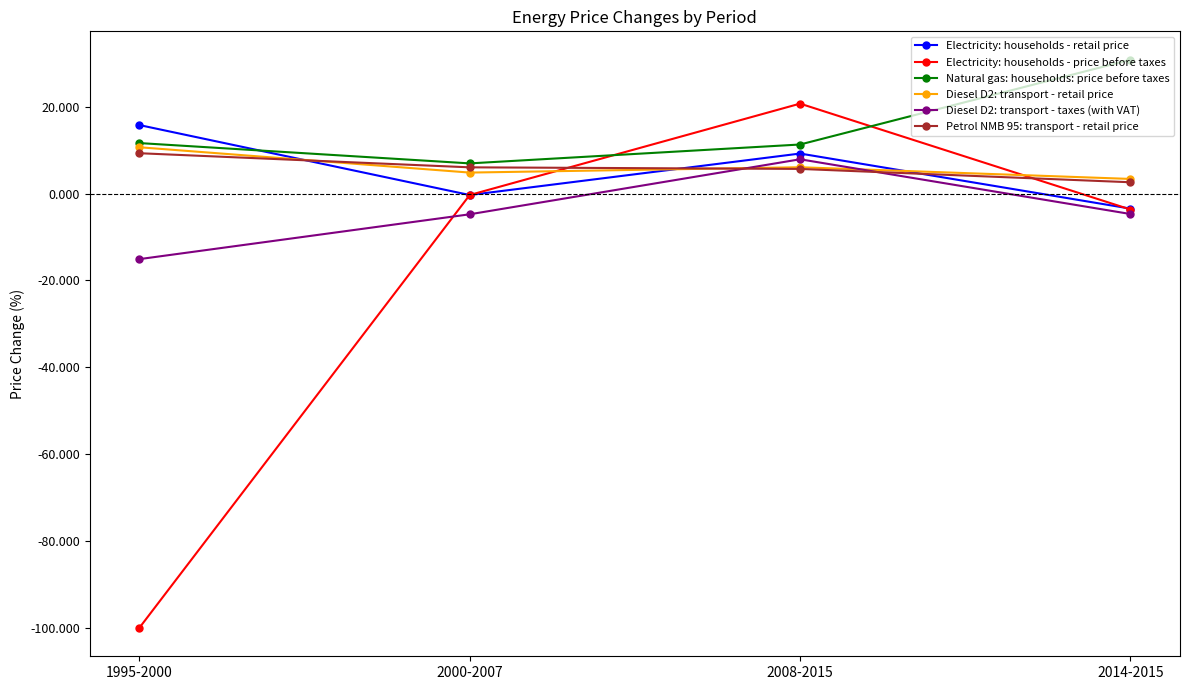

What is the maximum value for Electricity: households - price before taxes?

20.7